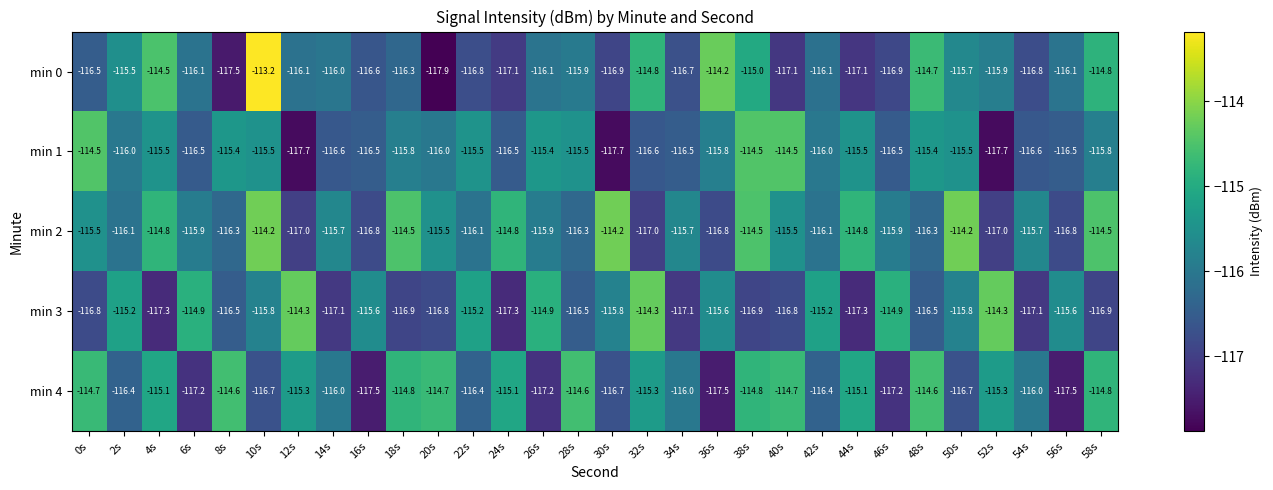

What is the minimum value for min 4?

-117.5